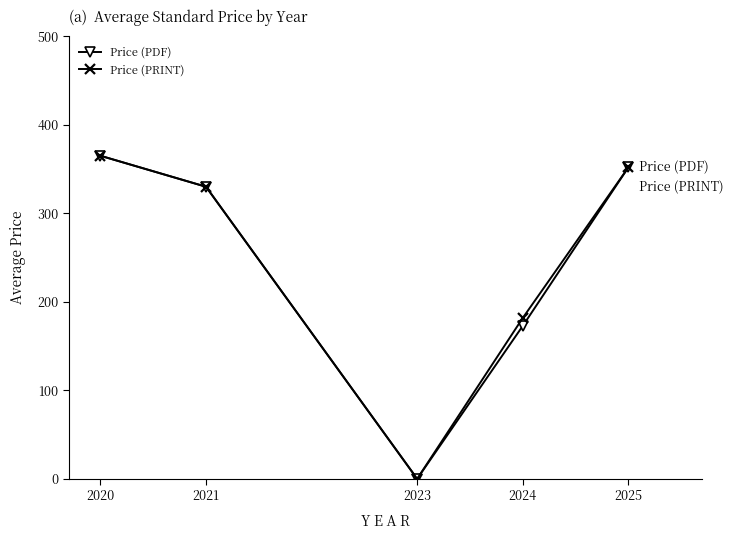

At which category is the sum across all series the highest?

2020